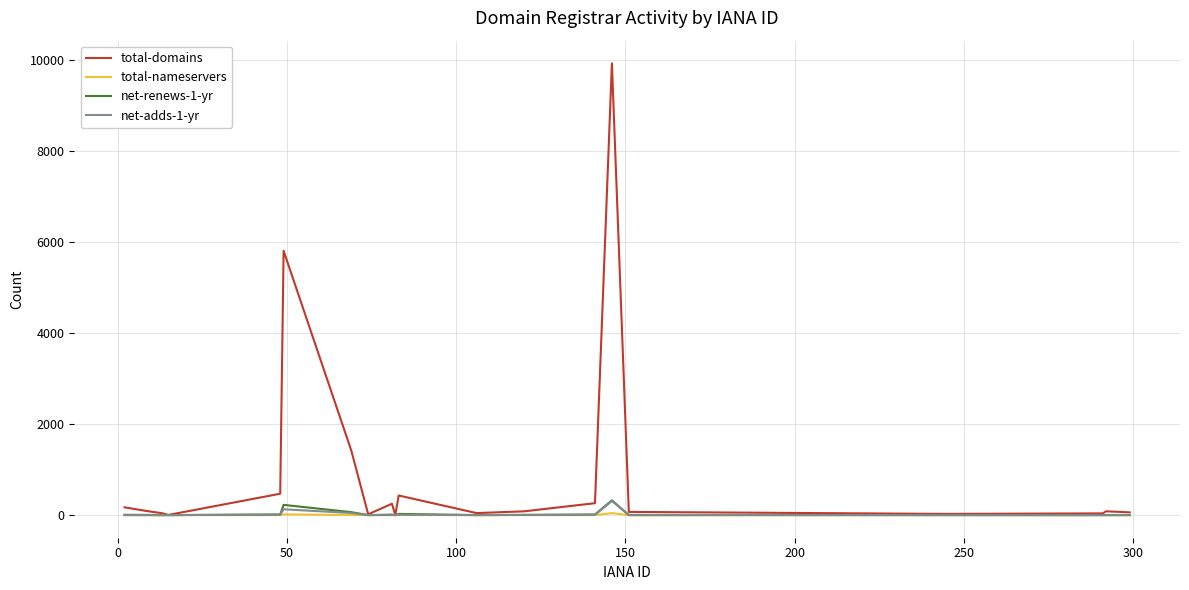

Which series has the largest total across all categories?

total-domains